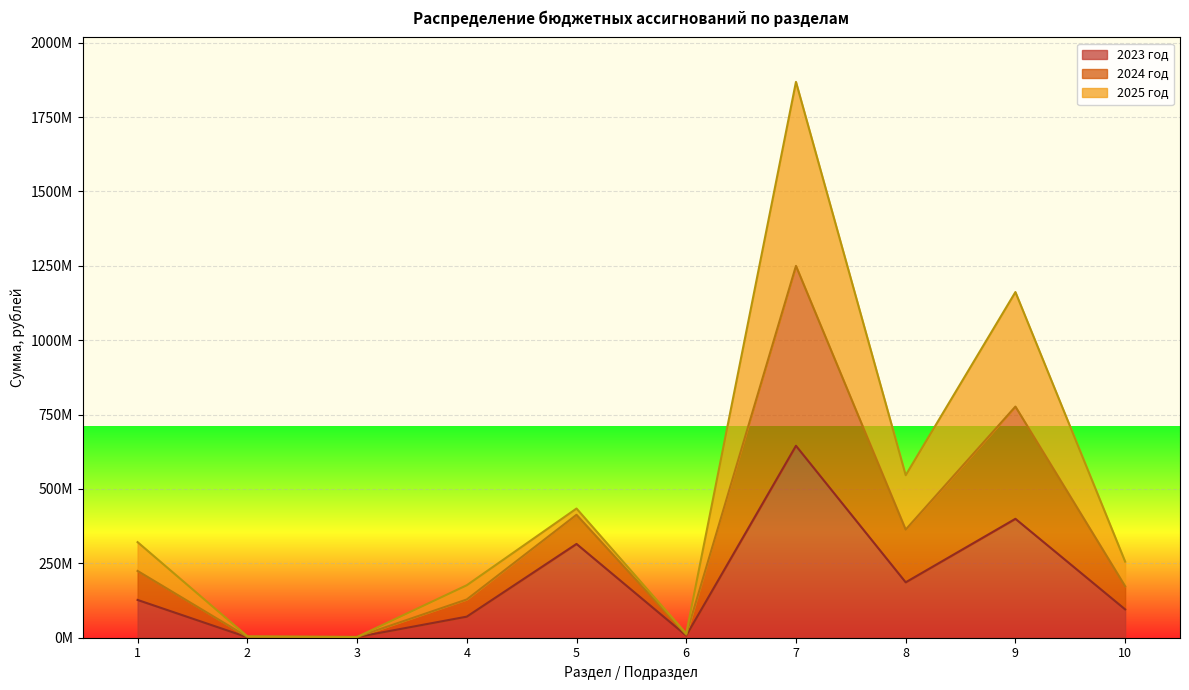

What are all the series names shown in the legend?

2023 год, 2024 год, 2025 год